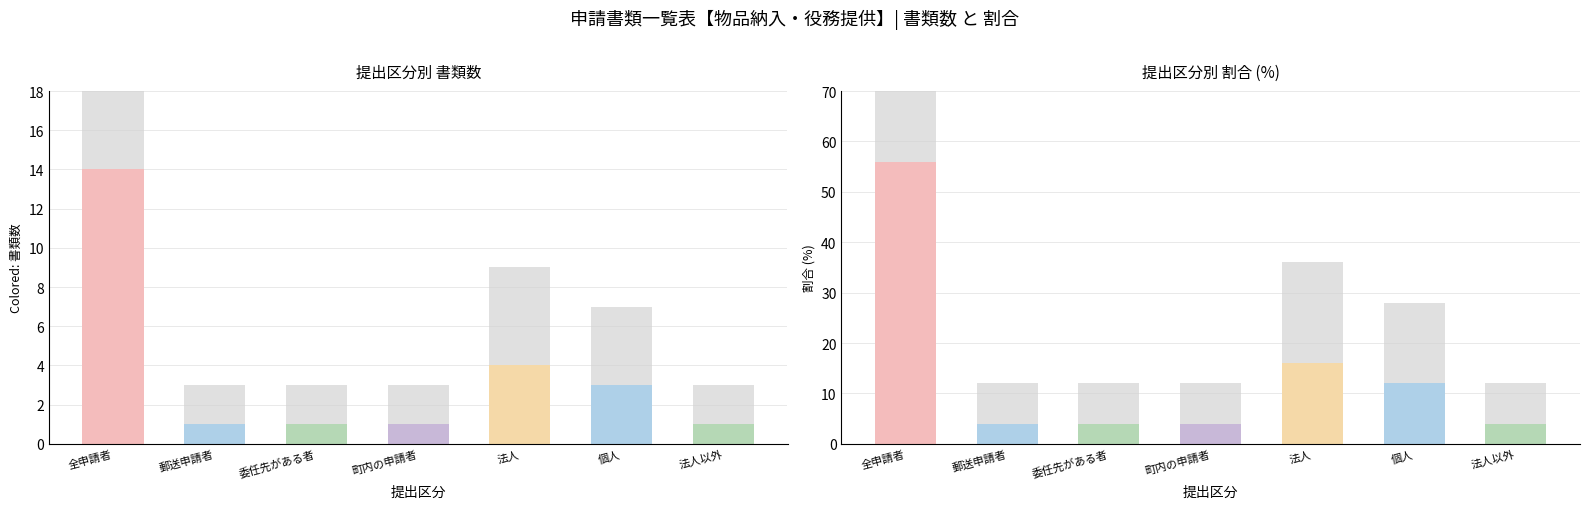

What is the difference between the maximum and minimum values in the 書類数 series?

13.0